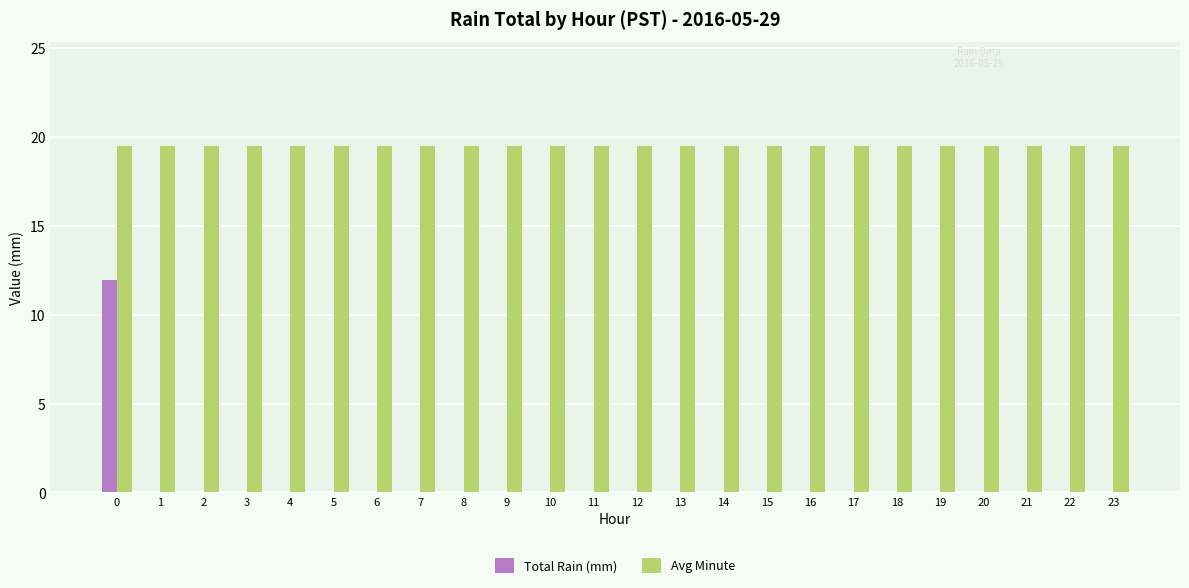

What is the maximum value shown in the chart?

19.5